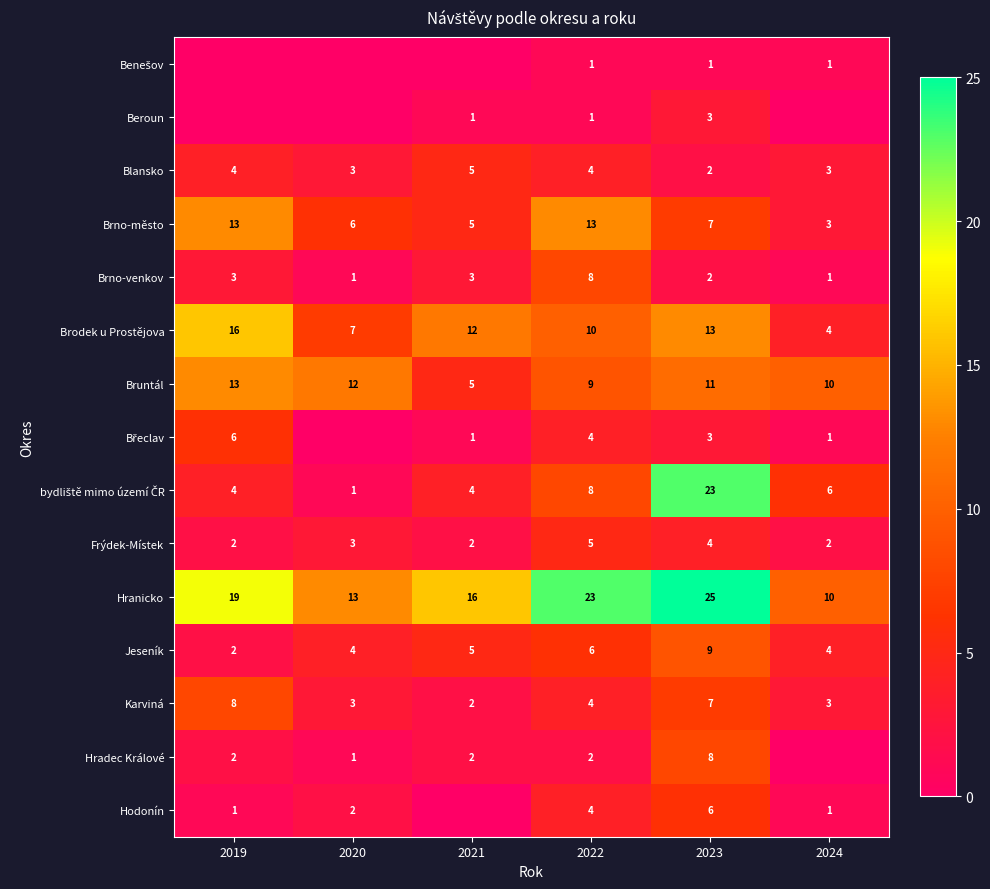

Is it true that Karviná equals 4 at 2022?

True